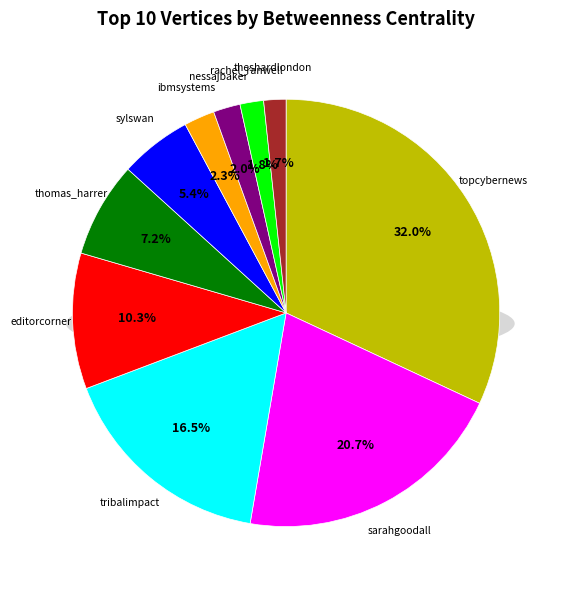

Which slice is the smallest?

theshardlondon